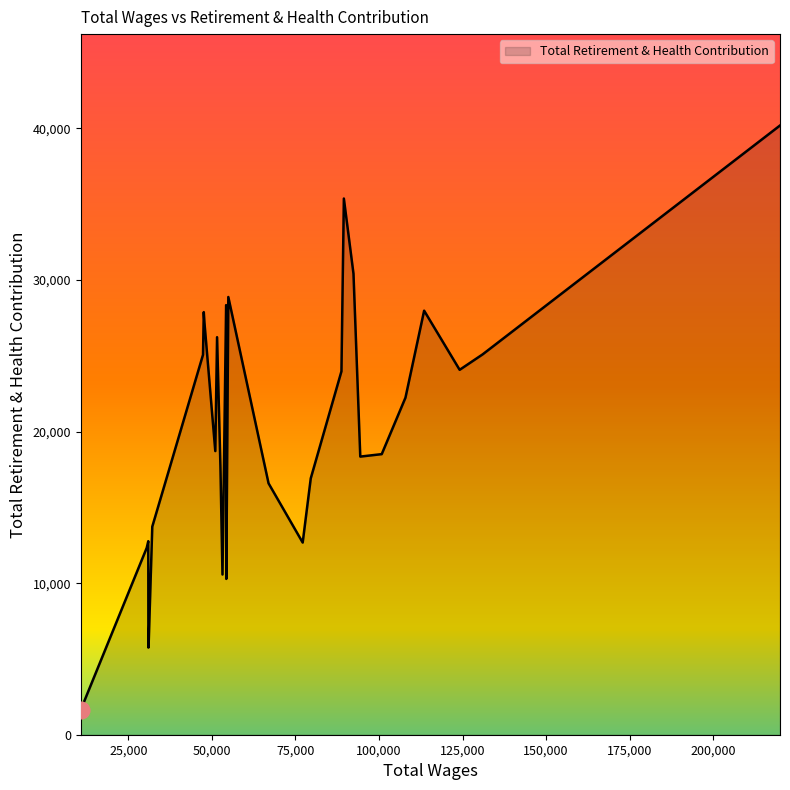

What is the minimum value shown in the chart?

1645